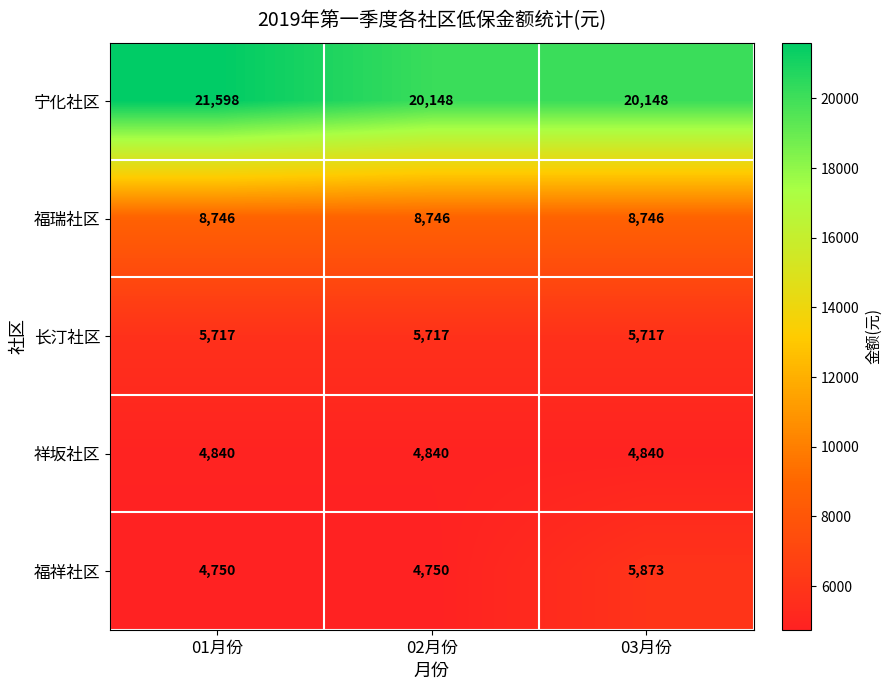

True or false: 祥坂社区 has a value of 4840 at 02月份.

True